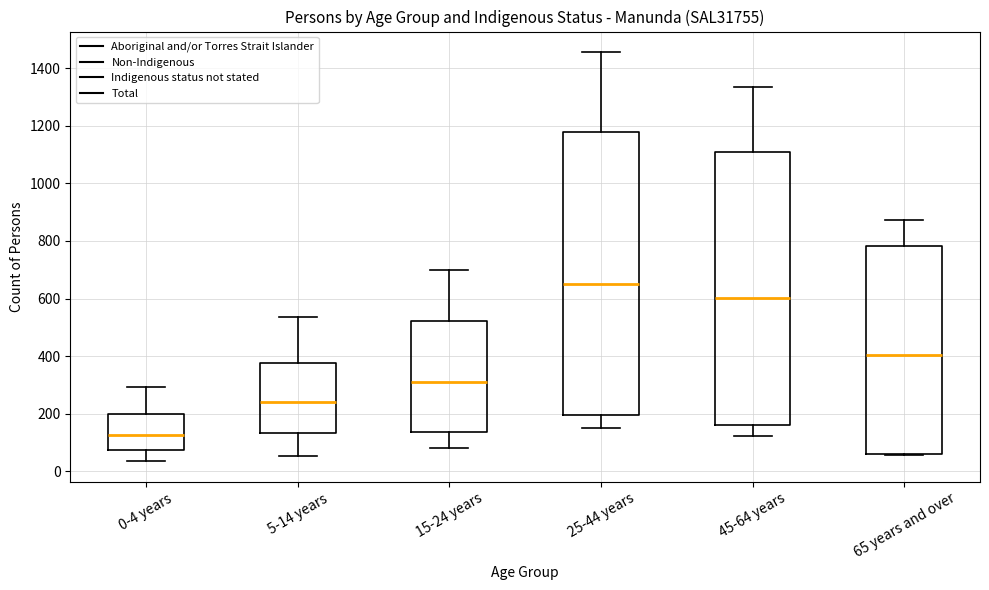

Which box's median line is the highest?

25-44 years